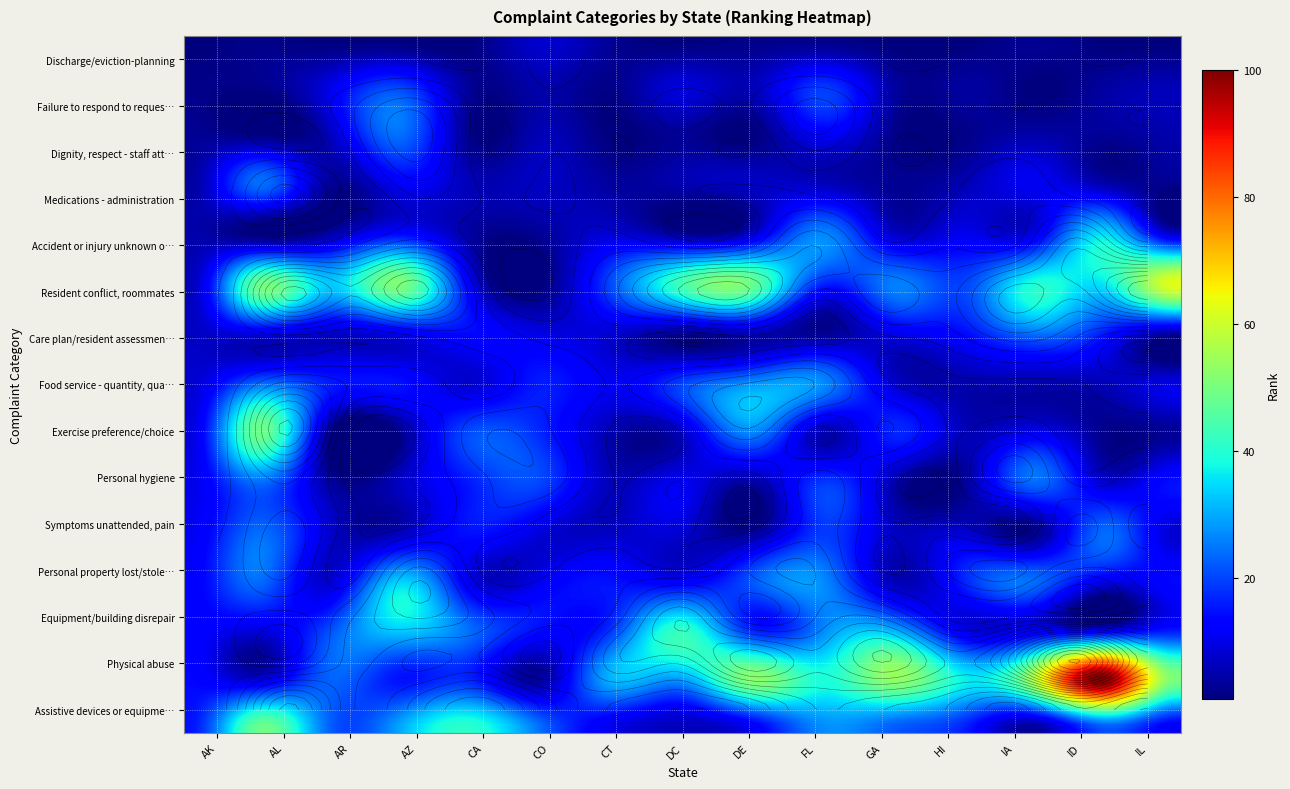

Reading left to right, list all the values displayed in this chart.

Discharge/eviction-planning: 1	2	1	1	1	8	3	1	2	2	1	1	3	1	1
Failure to respond to requests: 2	2	10	20	3	5	2	9	6	19	4	4	1	4	6
Dignity, respect - staff attitudes: 3	2	6	24	2	6	1	3	1	11	2	2	5	3	5
Medications - administration: 4	24	3	11	6	7	4	5	7	7	3	6	11	6	2
Accident or injury unknown origin: 5	1	5	15	4	3	9	4	9	27	8	11	11	36	9
Resident conflict, roommates: 6	49	33	51	11	1	21	44	48	16	26	20	40	36	63
Care plan/resident assessment: 7	9	7	10	14	10	8	2	5	3	10	14	24	15	3
Food service - quantity, quality: 8	24	16	15	8	16	11	20	28	27	8	5	5	6	10
Exercise preference/choice: 9	49	2	2	21	17	5	7	26	5	17	6	11	2	3
Personal hygiene: 10	24	4	7	16	20	6	11	4	19	5	3	24	8	15
Symptoms unattended, pain: 11	24	8	6	15	9	7	8	3	19	7	8	2	24	8
Personal property lost/stolen: 12	24	8	34	10	11	15	12	22	27	6	17	24	10	14
Equipment/building disrepair: 13	9	21	33	24	14	19	42	17	27	31	10	11	11	16
Physical abuse: 14	9	23	15	17	4	31	28	52	39	53	37	58	100	50
Assistive devices or equipment: 15	49	23	30	41	24	10	6	11	27	22	16	3	21	11